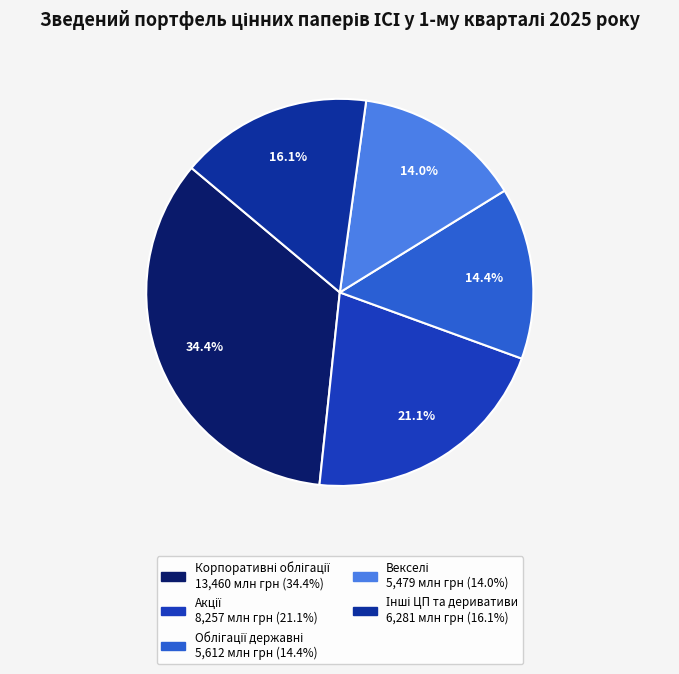

True or false: Корпоративні облігації accounts for 34% of the total.

True